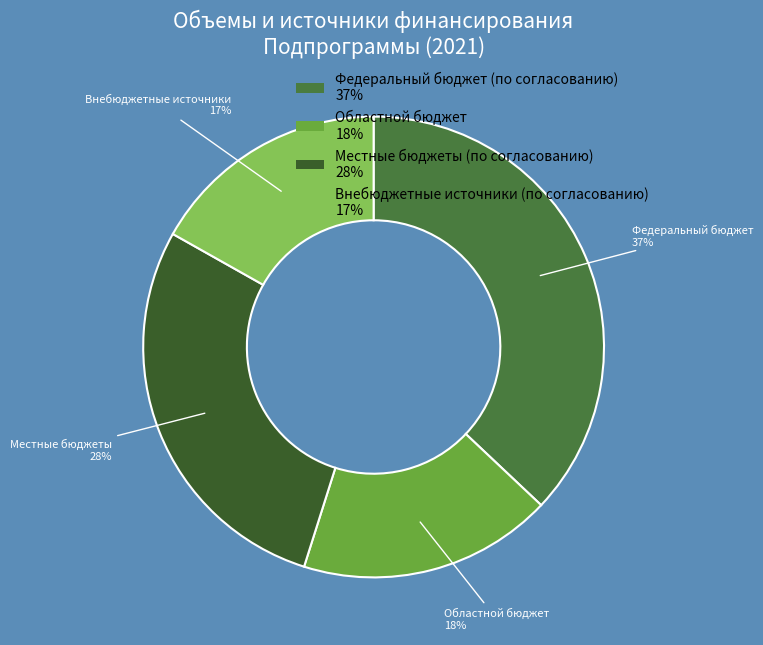

Is the sum of Местные бюджеты (по согласованию) and Областной бюджет greater than half?

No